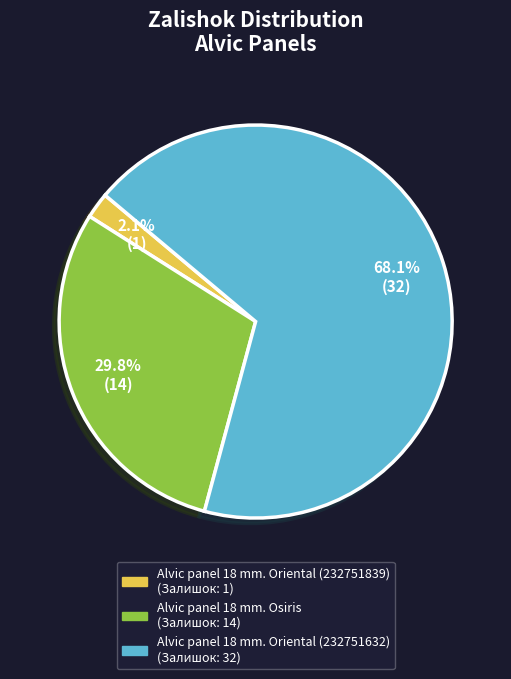

To the nearest percent, what is the combined percentage of Alvic panel 18 mm. Oriental (232751632) and Alvic panel 18 mm. Osiris?

98%